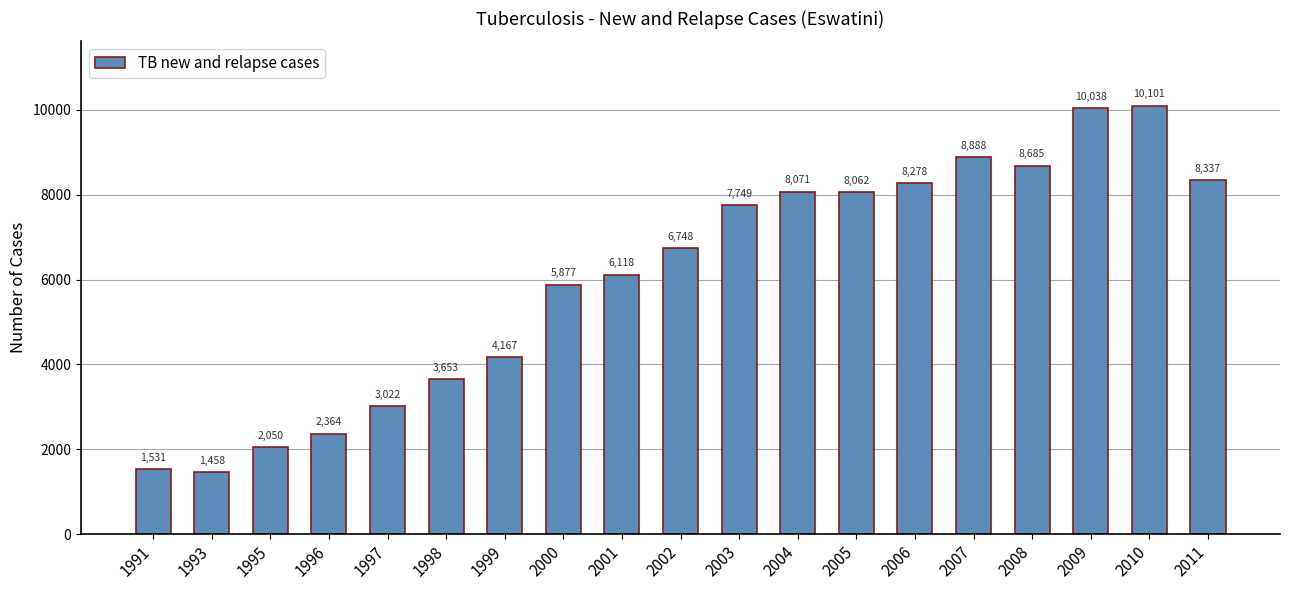

At which label is the value closest to 5779?

2000